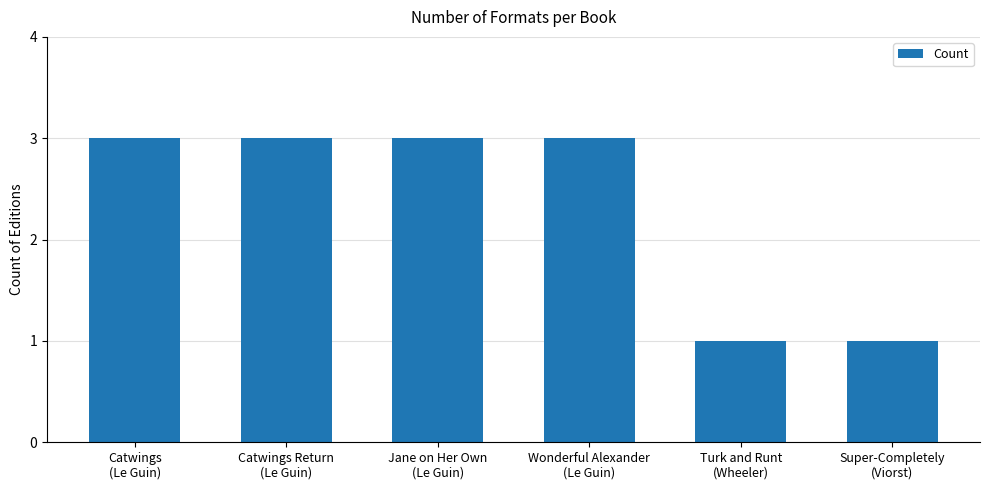

What is the minimum value shown in the chart?

1